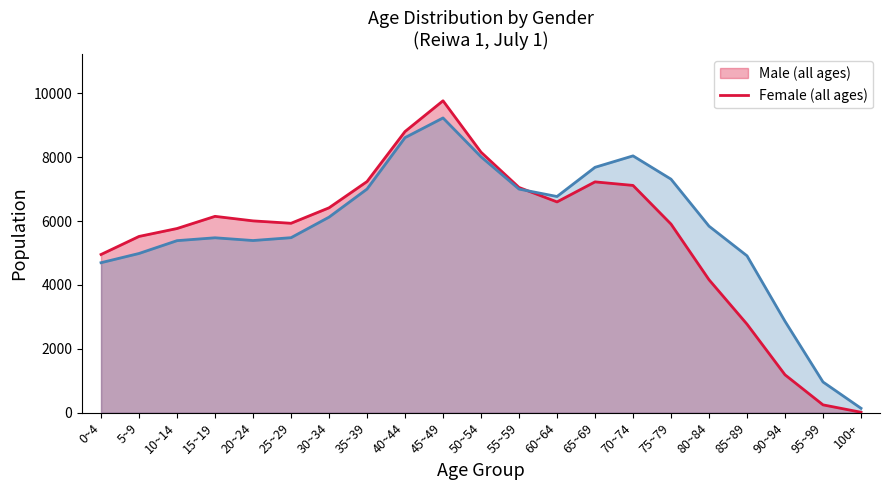

Reading right to left, list all the values displayed in this chart.

Male: 100+=17	95~99=248	90~94=1189	85~89=2774	80~84=4165	75~79=5907	70~74=7117	65~69=7228	60~64=6601	55~59=7053	50~54=8158	45~49=9767	40~44=8804	35~39=7238	30~34=6416	25~29=5932	20~24=6007	15~19=6149	10~14=5768	5~9=5520	0~4=4955
Female: 100+=141	95~99=964	90~94=2864	85~89=4913	80~84=5842	75~79=7313	70~74=8042	65~69=7684	60~64=6770	55~59=7002	50~54=8013	45~49=9229	40~44=8613	35~39=7003	30~34=6124	25~29=5481	20~24=5392	15~19=5478	10~14=5388	5~9=4987	0~4=4698